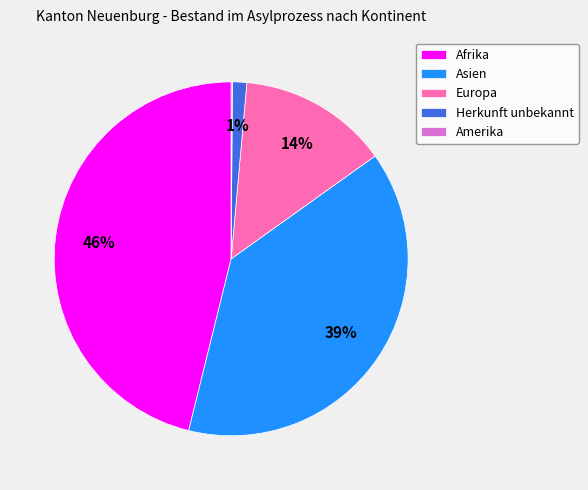

Do Afrika and Herkunft unbekannt together represent more than half of the pie?

No